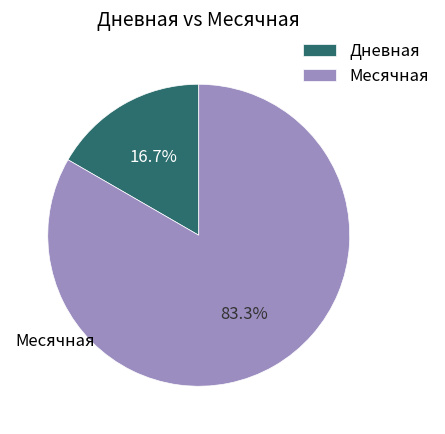

Does Месячная account for over 50% of the chart?

Yes